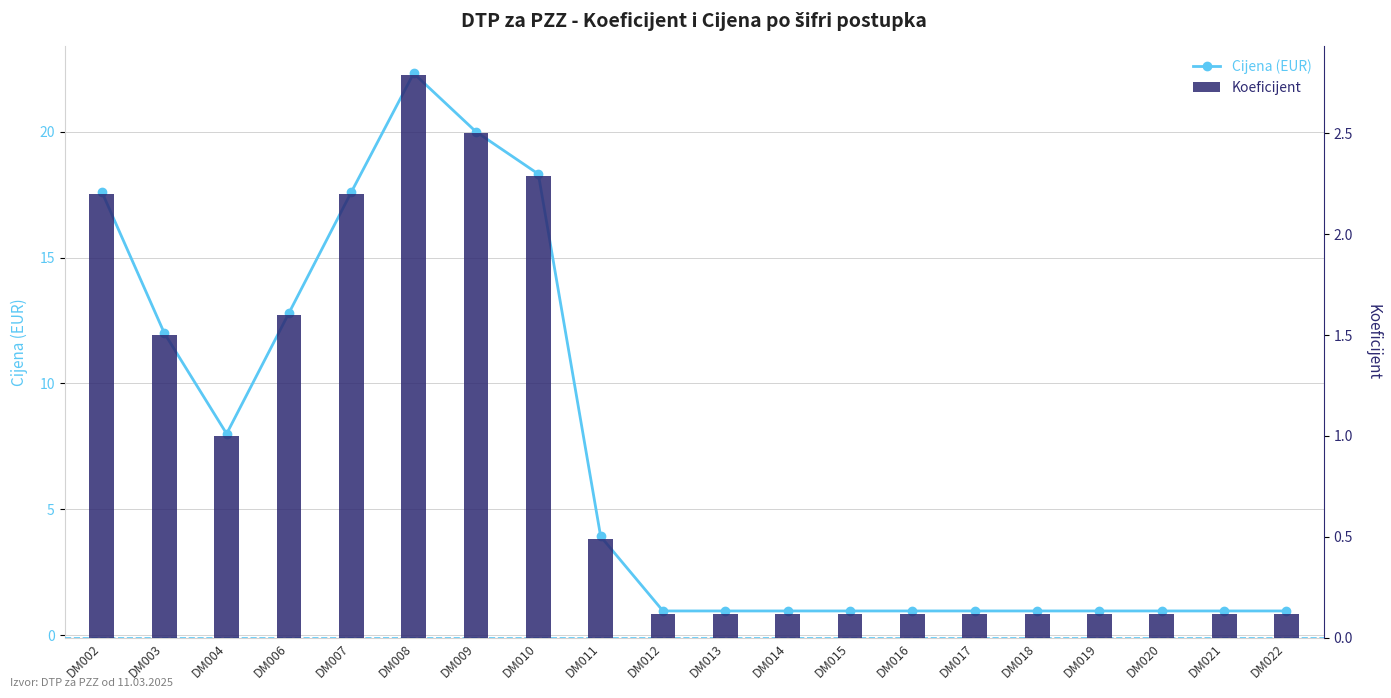

What is the difference between the maximum and minimum values in the Cijena (EUR) series?

21.4